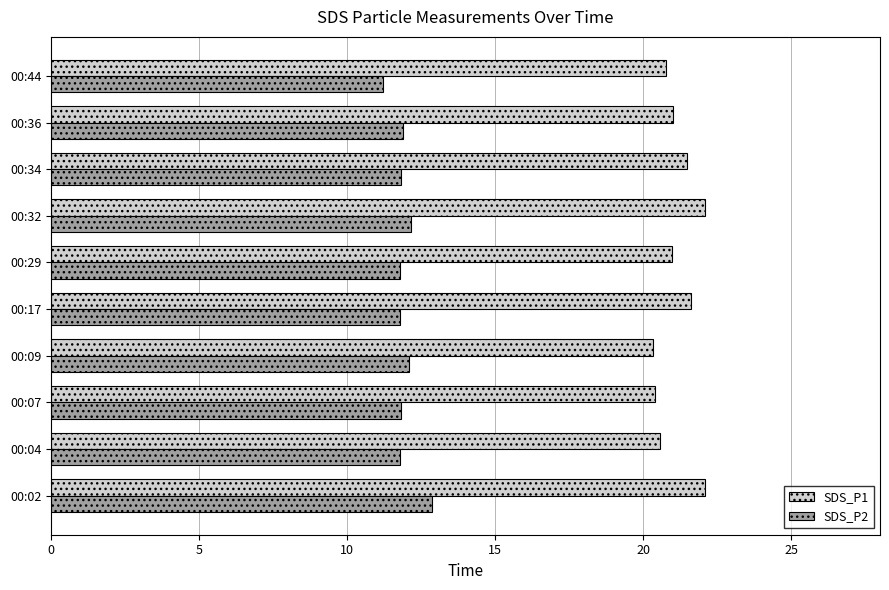

Rank the series at 00:29 from lowest to highest value.

SDS_P2, SDS_P1